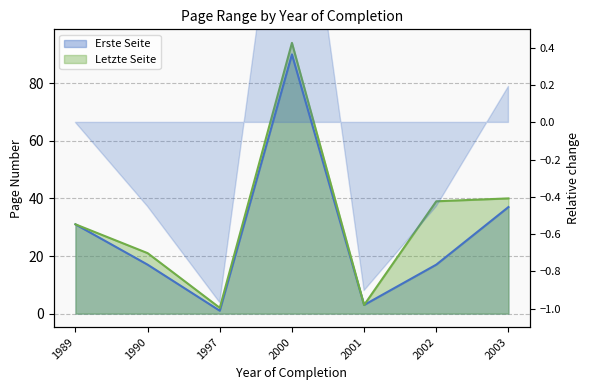

Rank the series by their maximum value, from highest to lowest.

Letzte Seite, Erste Seite